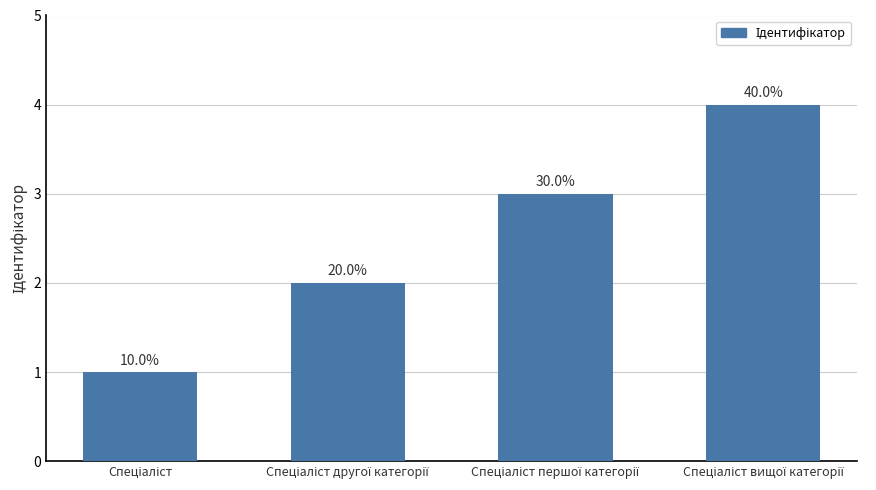

Does the chart contain any negative values?

No